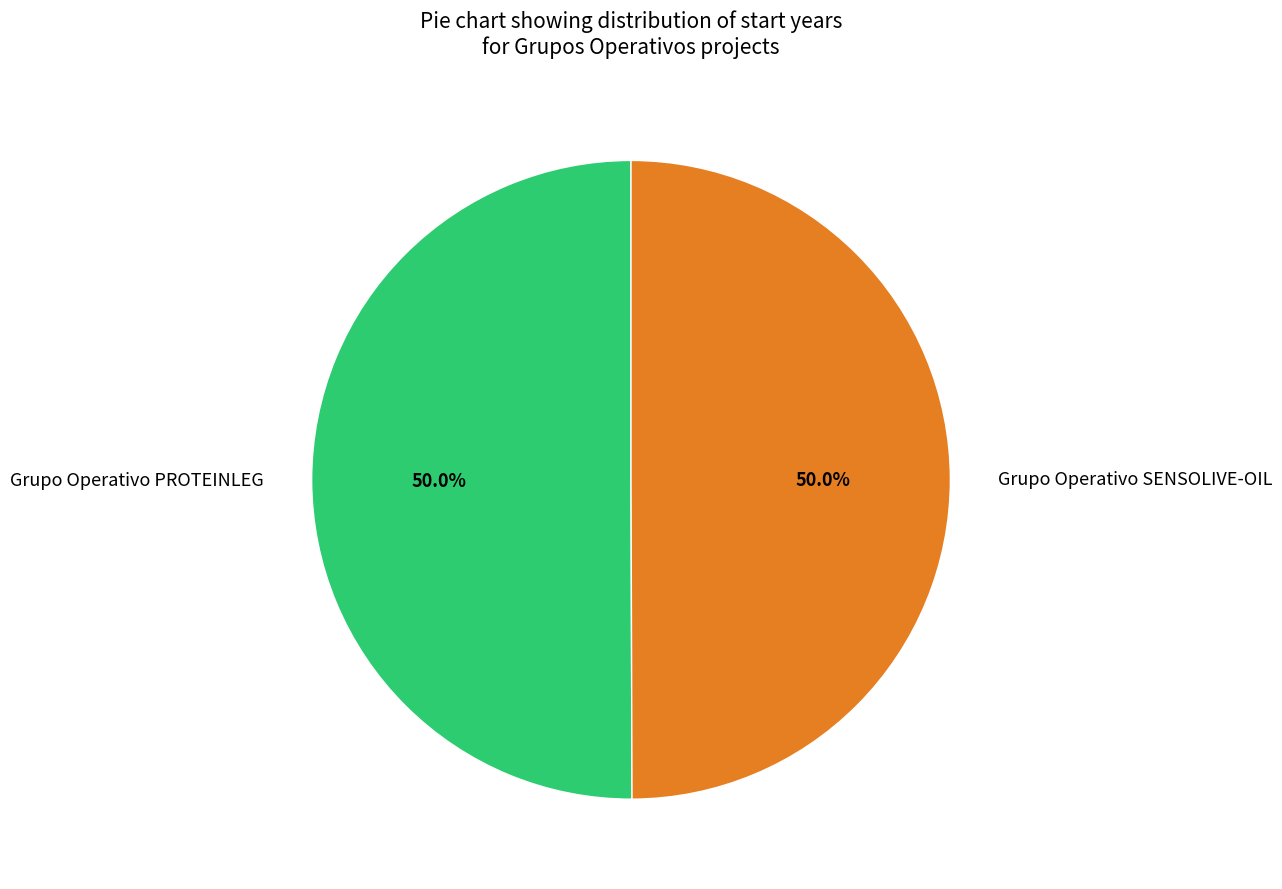

What is the ratio of the value at Grupo Operativo PROTEINLEG to the value at Grupo Operativo SENSOLIVE-OIL?

1.0